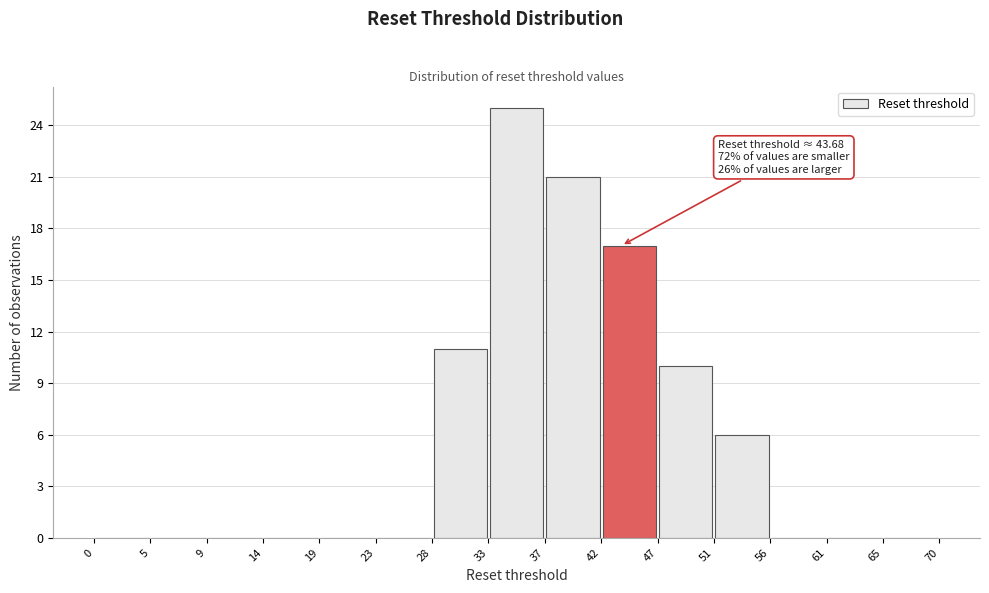

Over which range of the x-axis is the bar tallest?

33 to 37